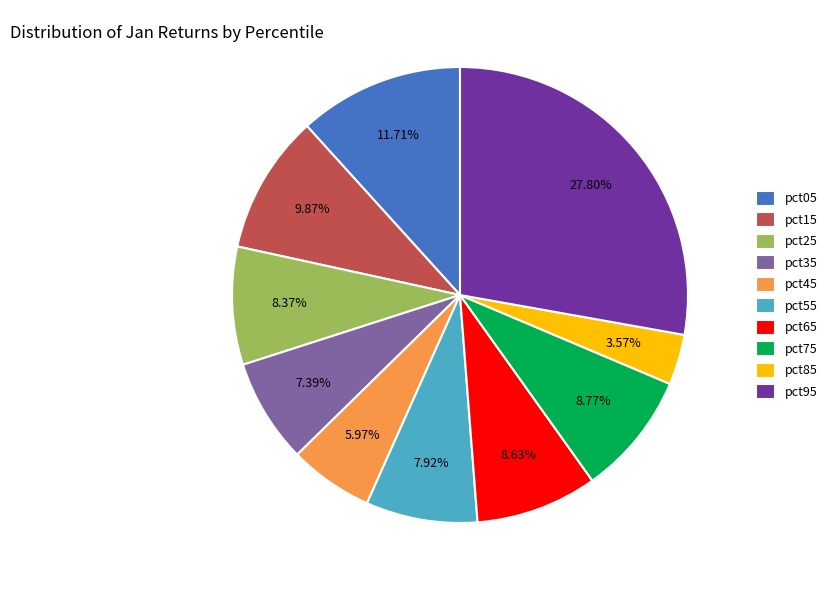

Count the number of slices in the pie.

10